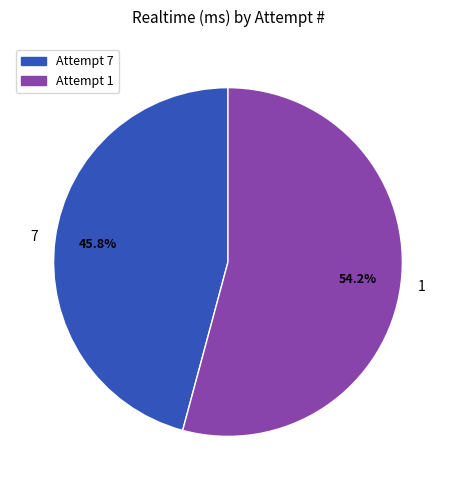

How many slices are in this pie chart?

2